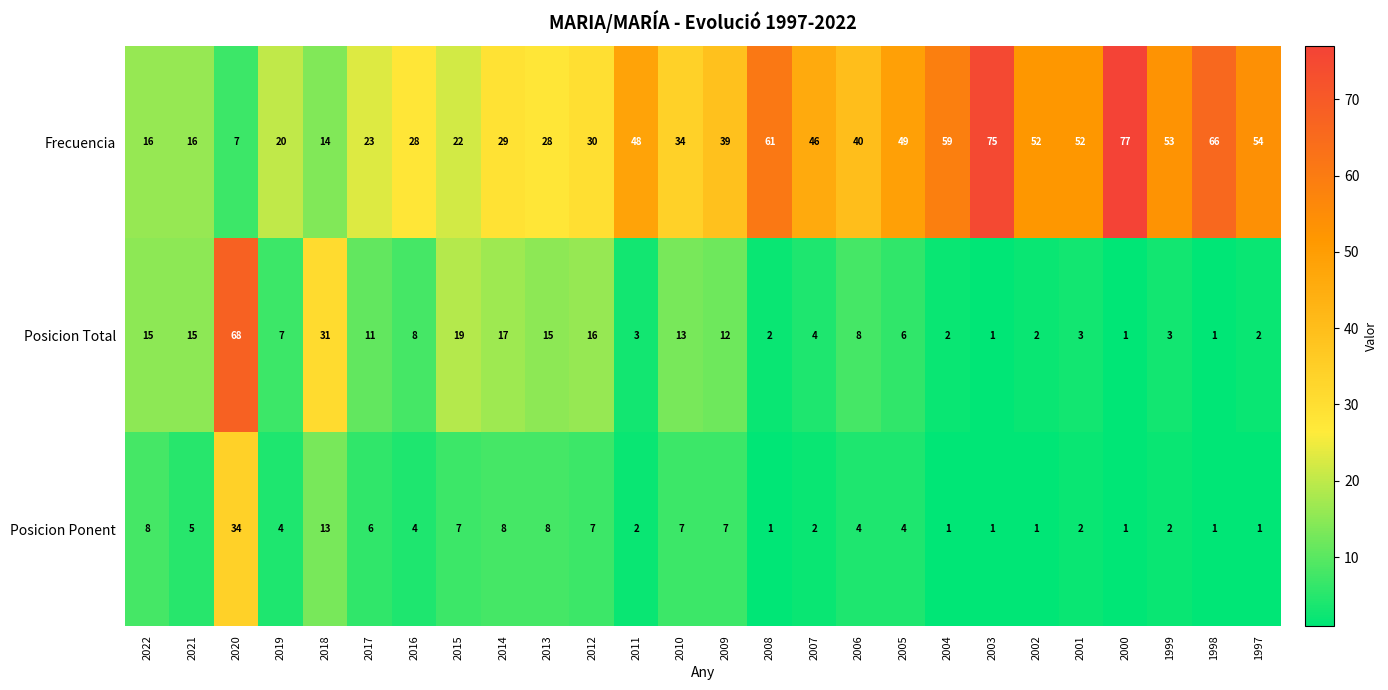

Which category has the highest value in the Posicion Total series?

2020